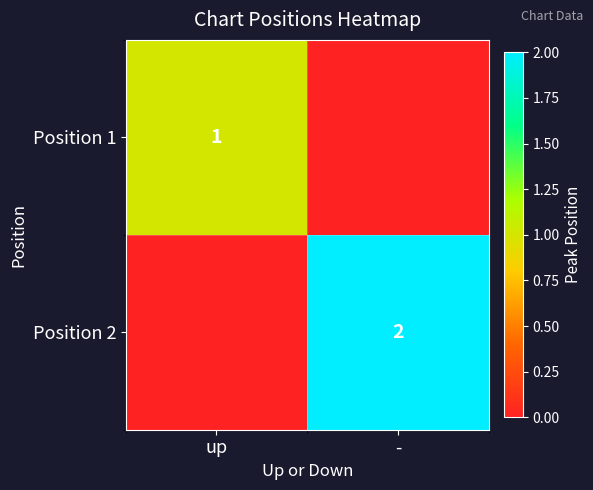

True or false: Position 2 has a value of 1 at -.

False